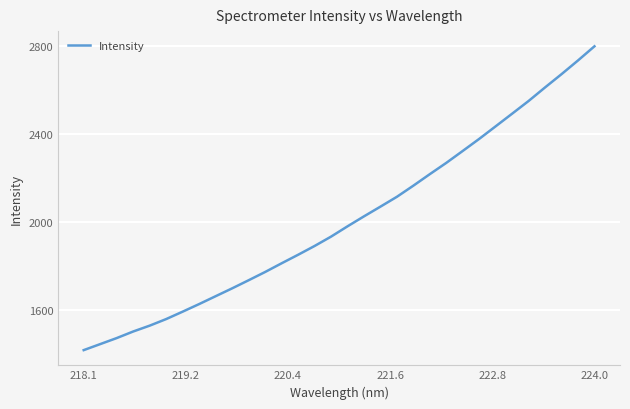

What is the difference between the maximum and minimum values?

1379.9